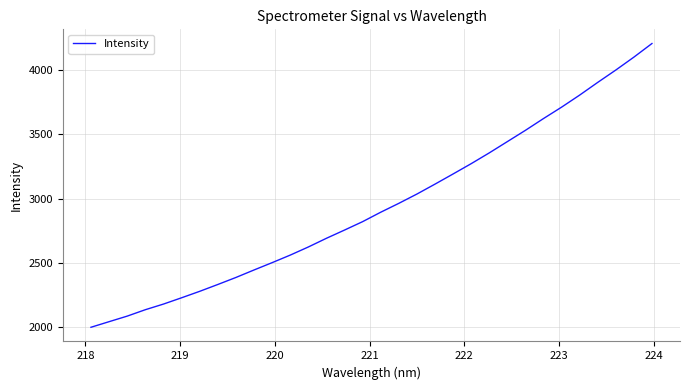

What is the minimum value shown in the chart?

1998.8